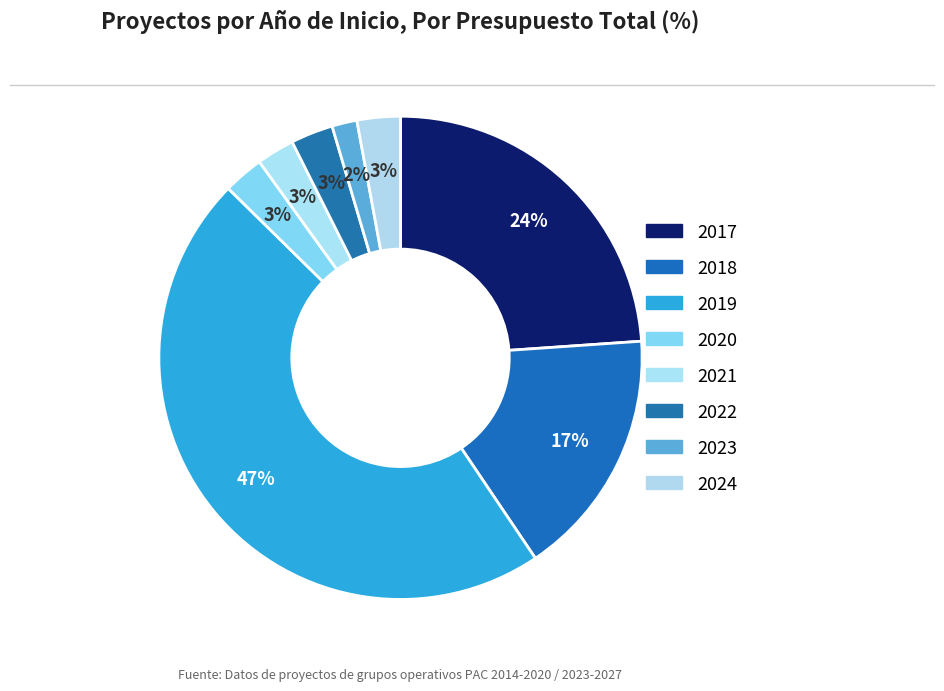

Is there a majority slice in this chart?

No